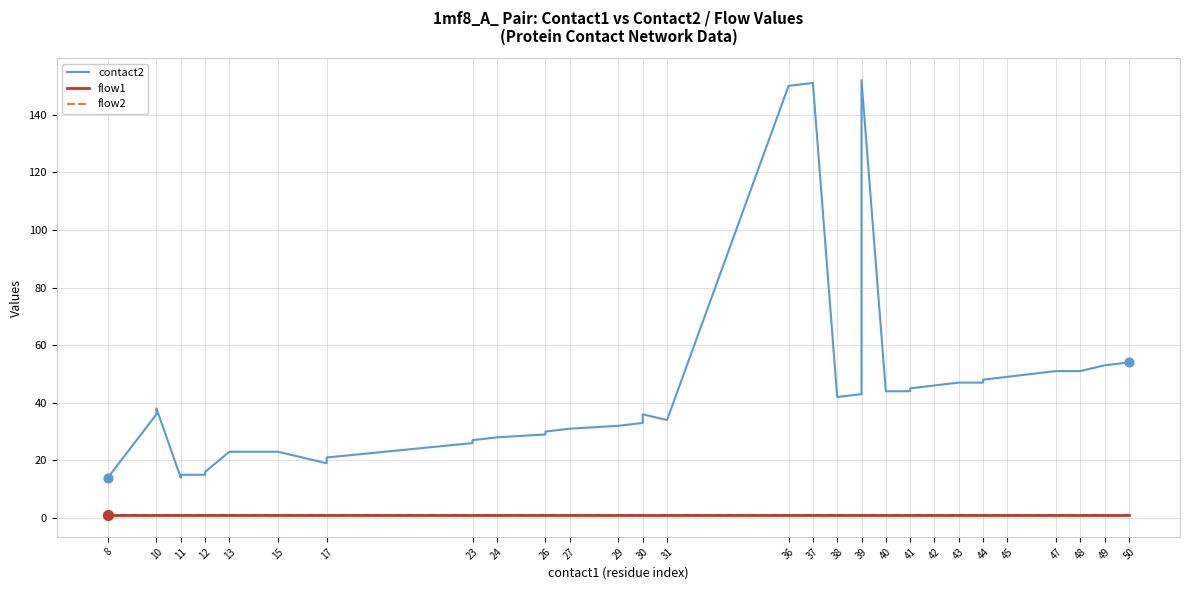

What are all the series names shown in the legend?

contact2, flow1, flow2